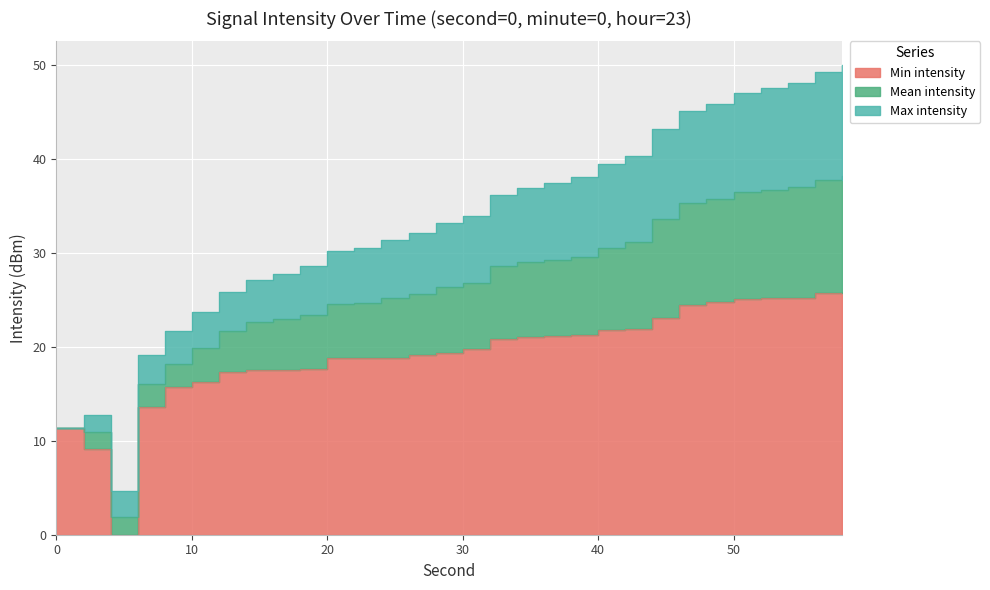

Count the number of data series in this chart.

3